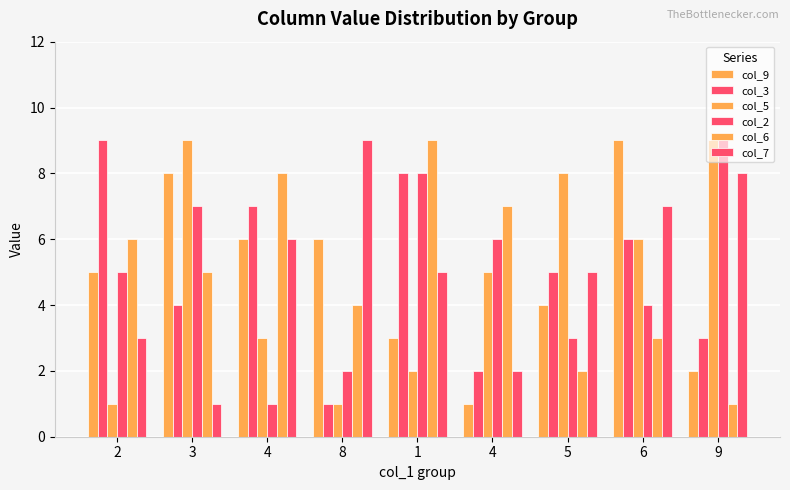

Is the value of col_7 at 4 greater than the value of col_3 at 9?

Yes